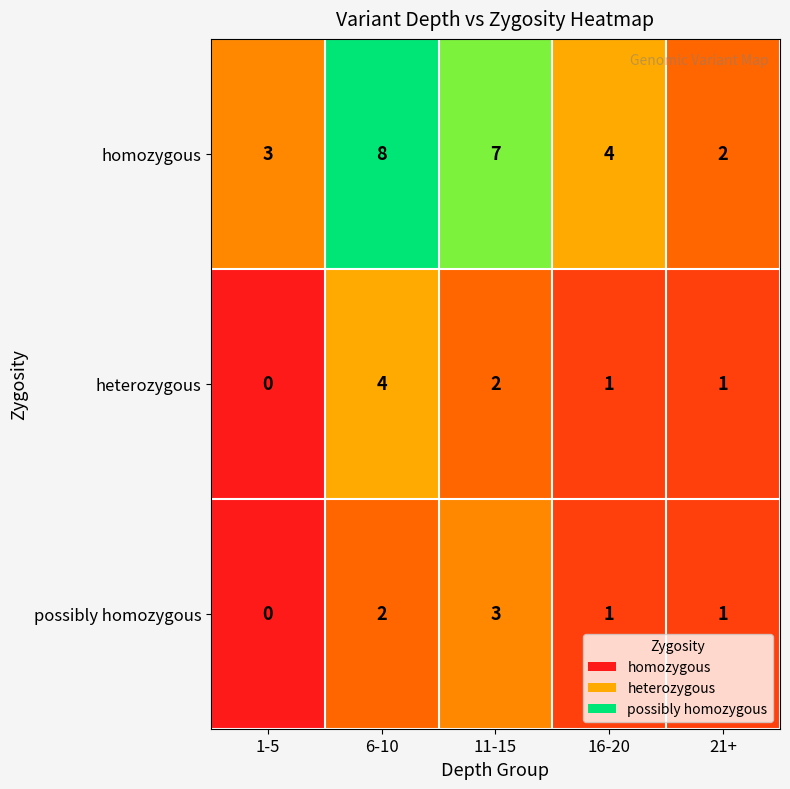

List the labels in order of homozygous value, smallest first.

21+, 1-5, 16-20, 11-15, 6-10